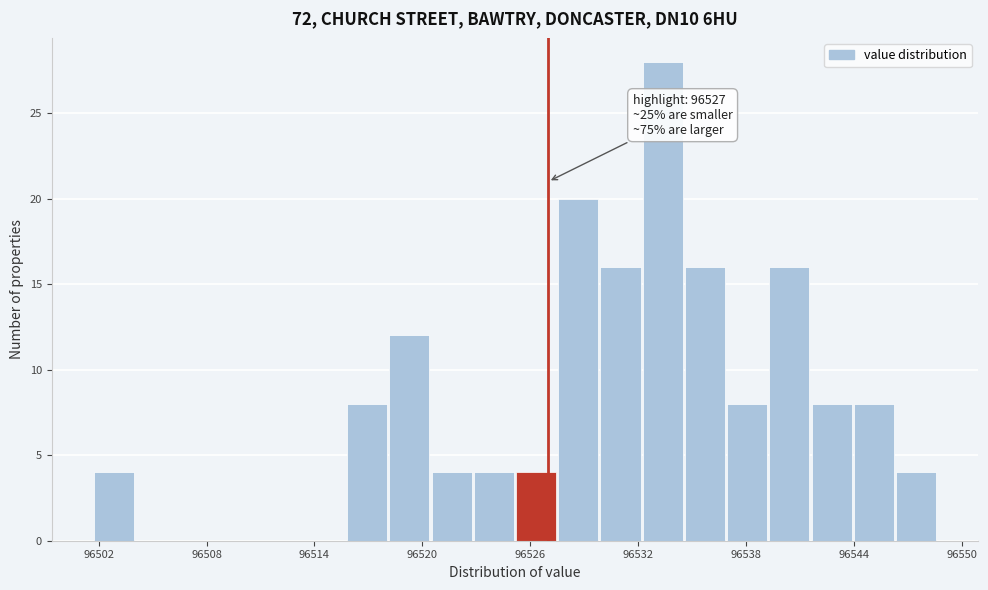

Read against the x-axis, roughly where is the centre of the tallest bar?

96533